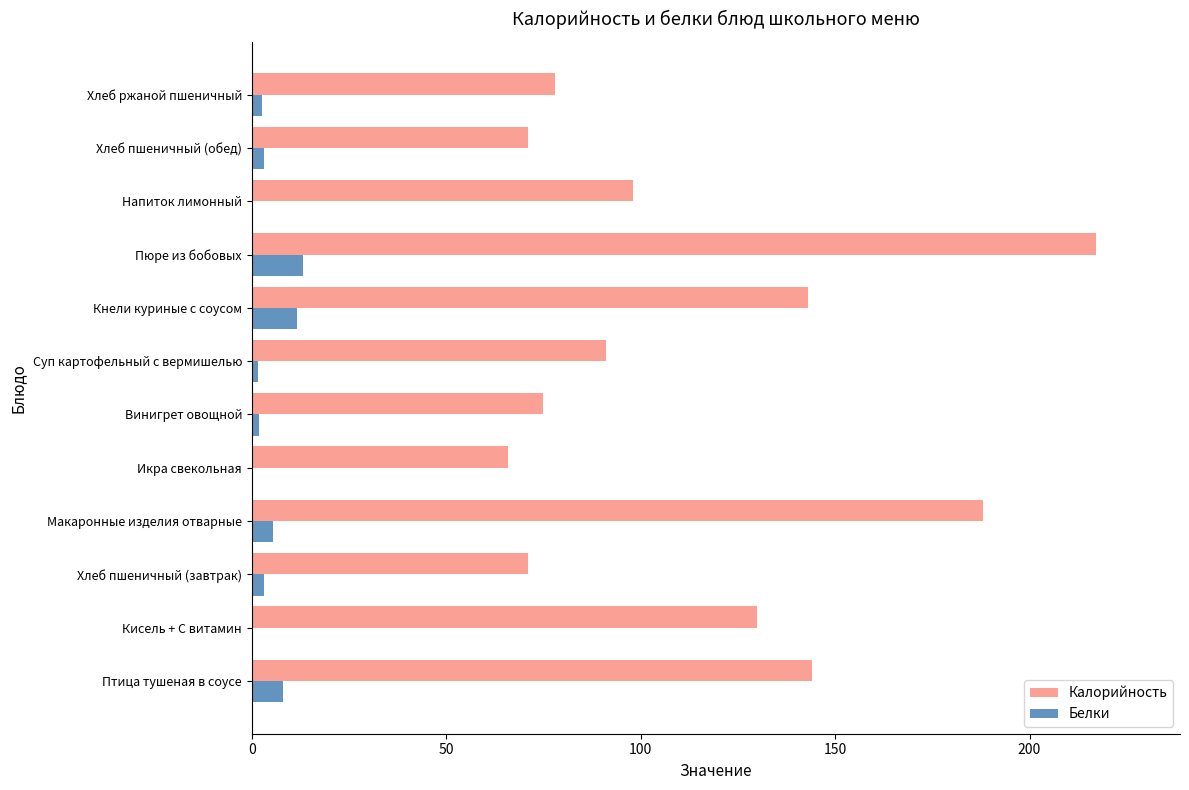

The Калорийность series shows 66.0 at Икра свекольная. True or false?

True